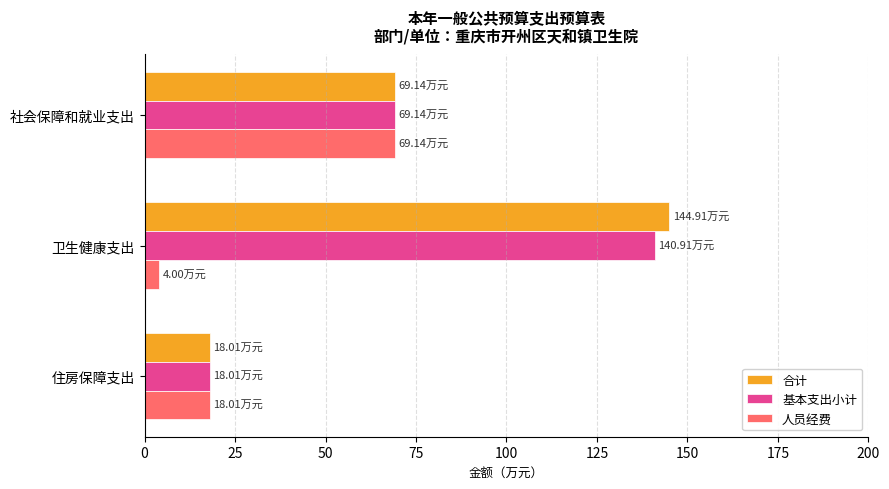

List the labels in order of 基本支出小计 value, smallest first.

住房保障支出, 社会保障和就业支出, 卫生健康支出